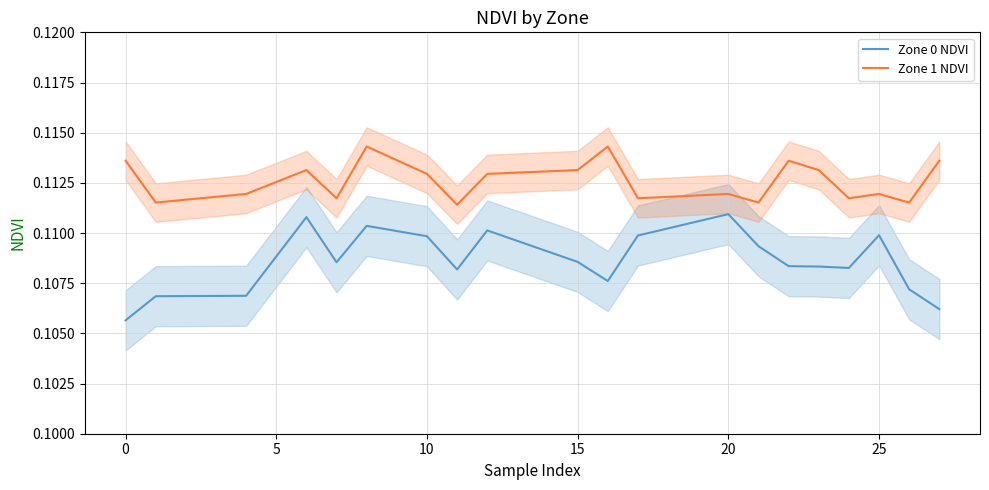

How many lines are shown in the chart?

2